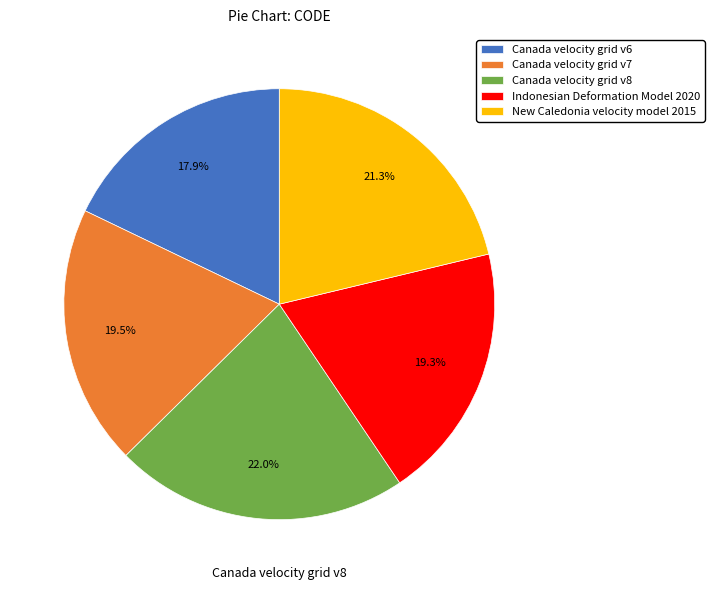

Which has a higher value, Canada velocity grid v6 or New Caledonia velocity model 2015?

New Caledonia velocity model 2015